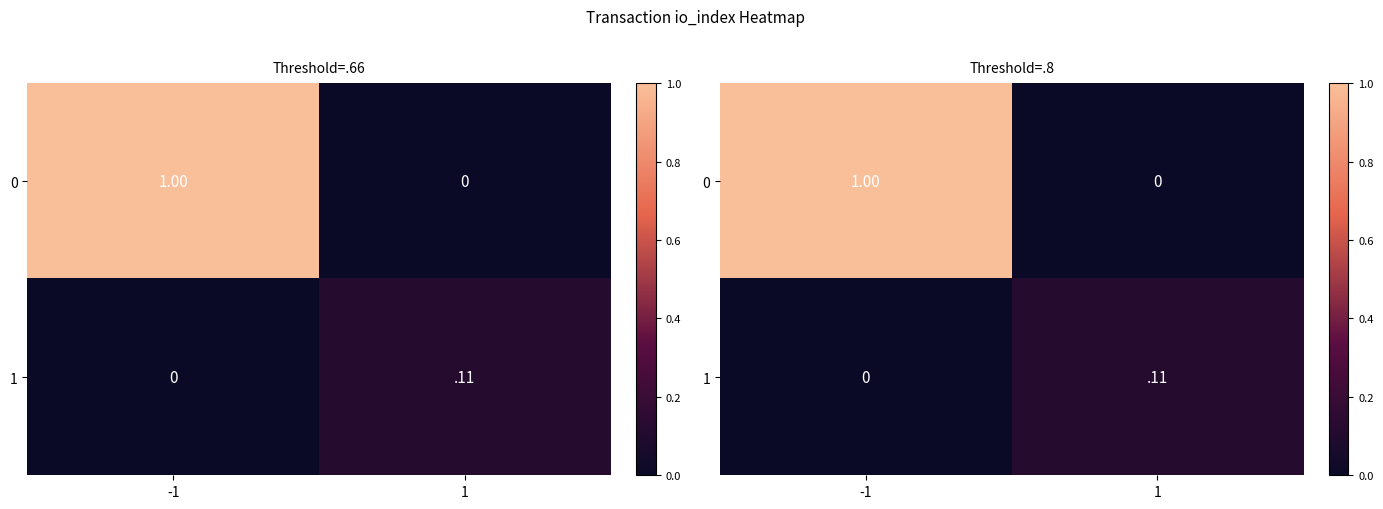

The value of 0 at -1 is 1.4. True or false?

False